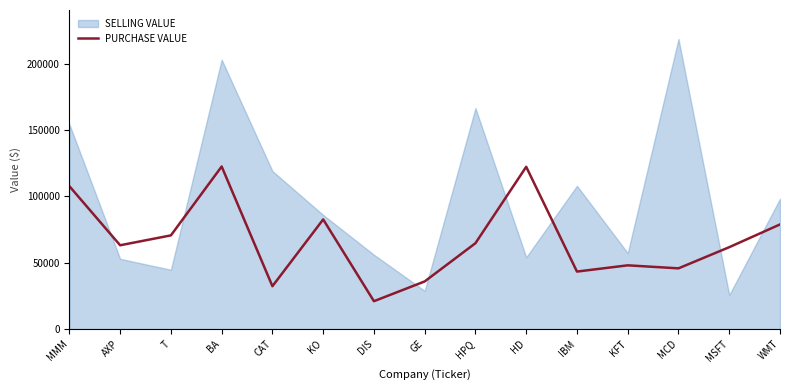

Which label corresponds to the largest value in the chart?

MCD